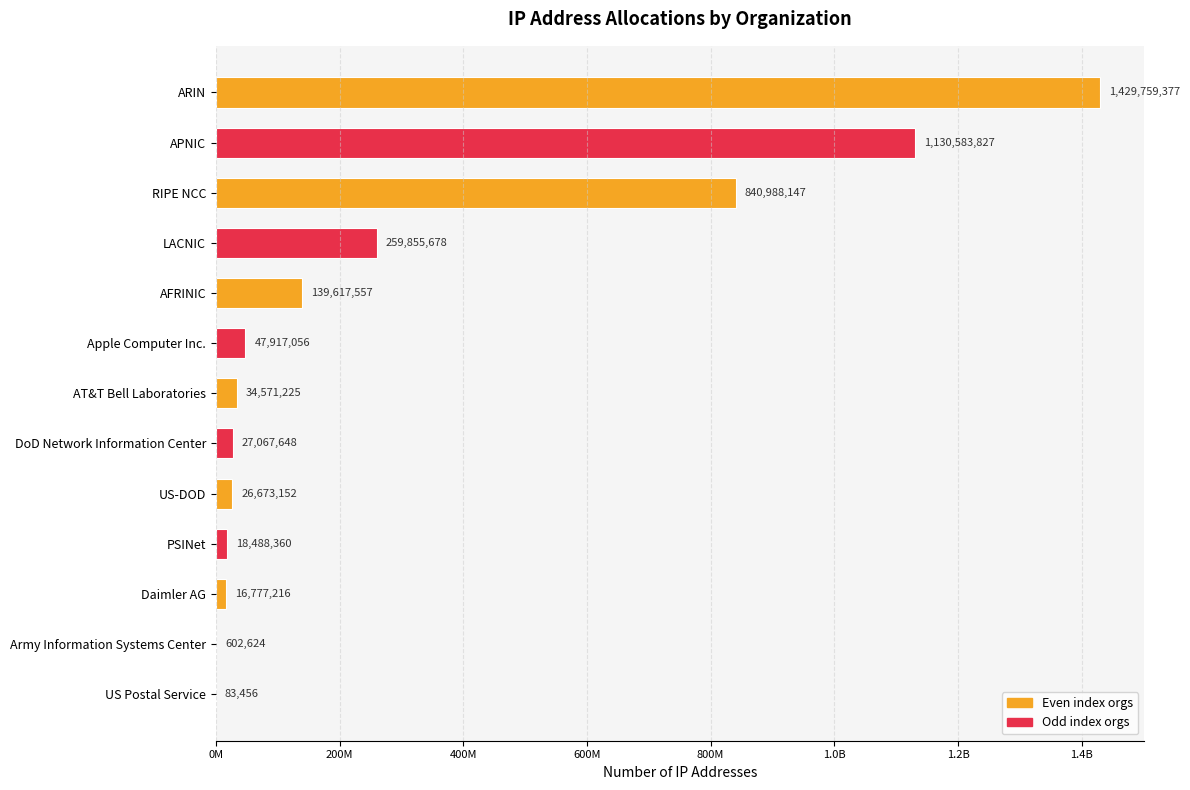

Are the bars horizontal?

Yes